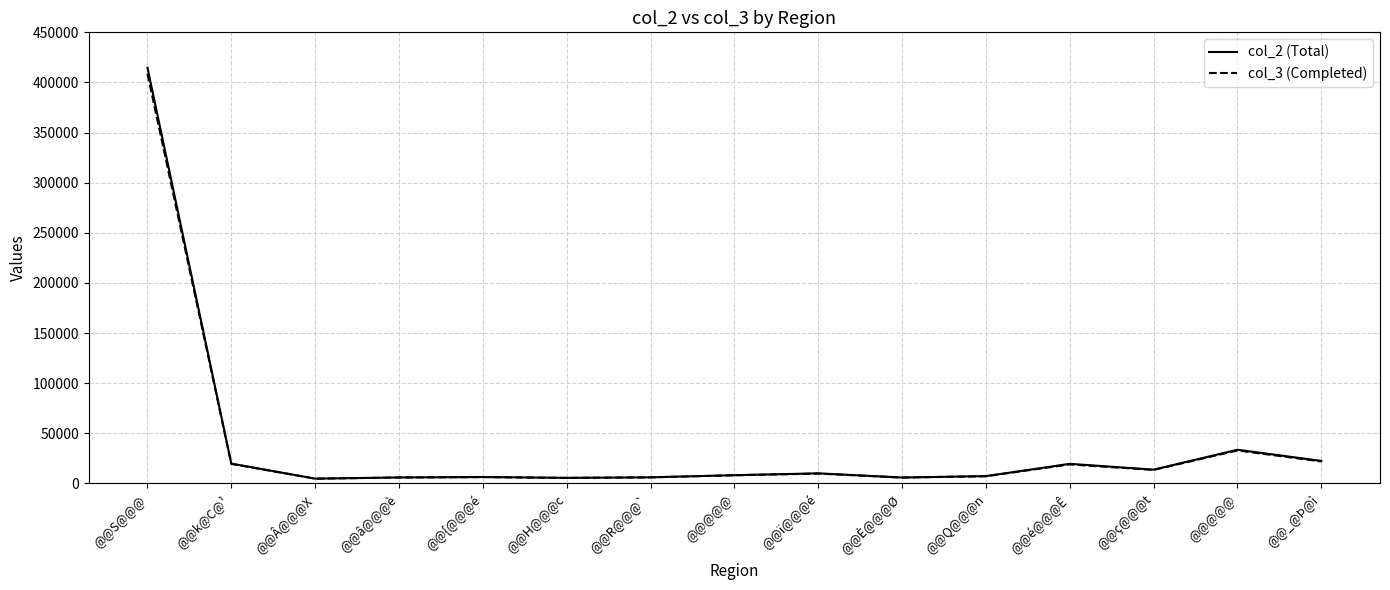

At how many categories does at least one series exceed 118063?

1